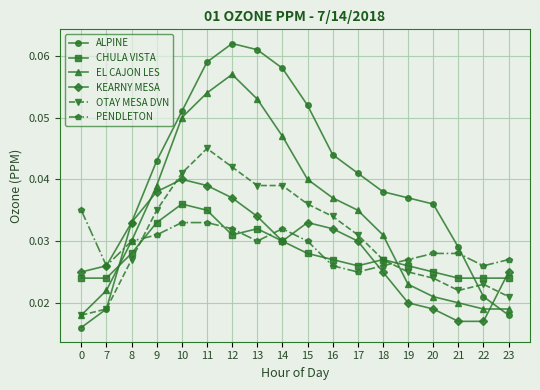

Which series ends up on top after the final intersection of CHULA VISTA and ALPINE?

CHULA VISTA